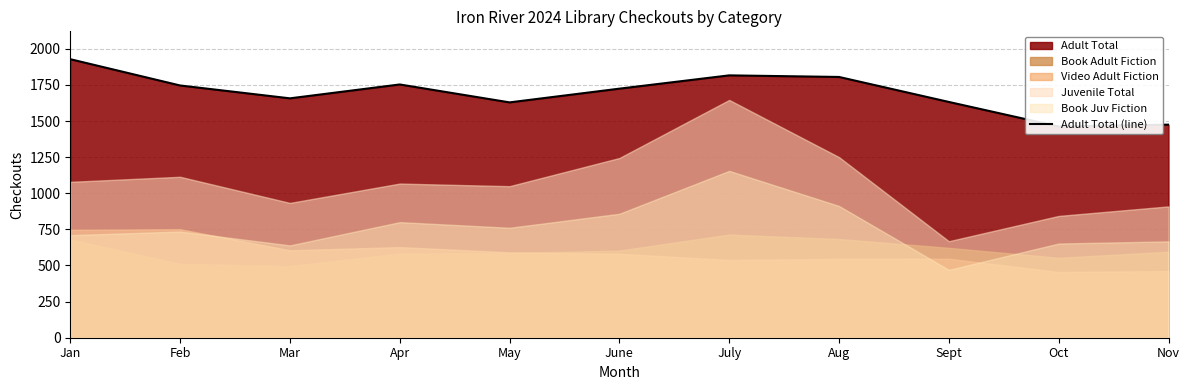

Rank the categories by value from lowest to highest.

Oct, Nov, May, Sept, Mar, June, Feb, Apr, Aug, July, Jan